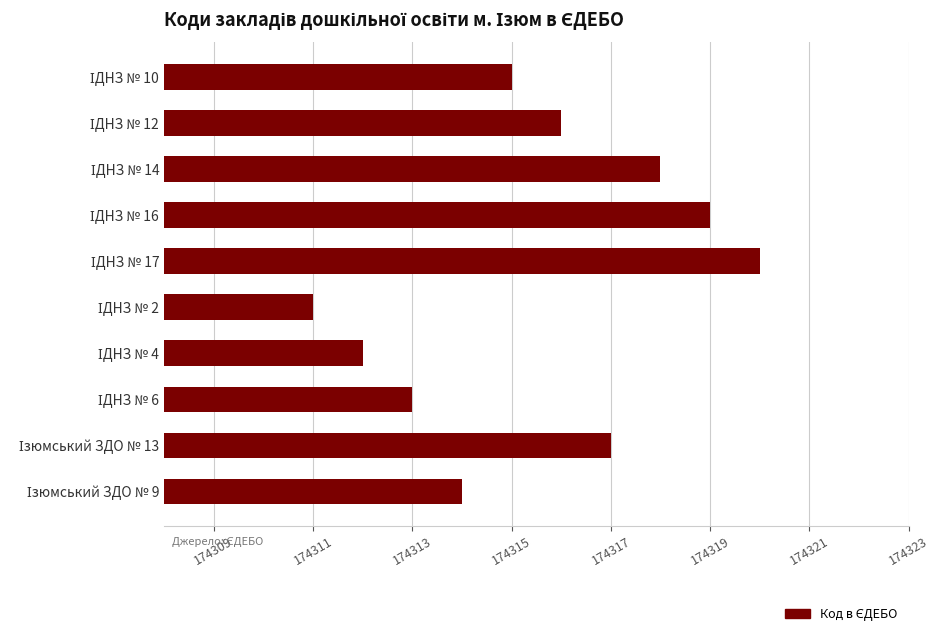

What is the sum of all values?

1743155